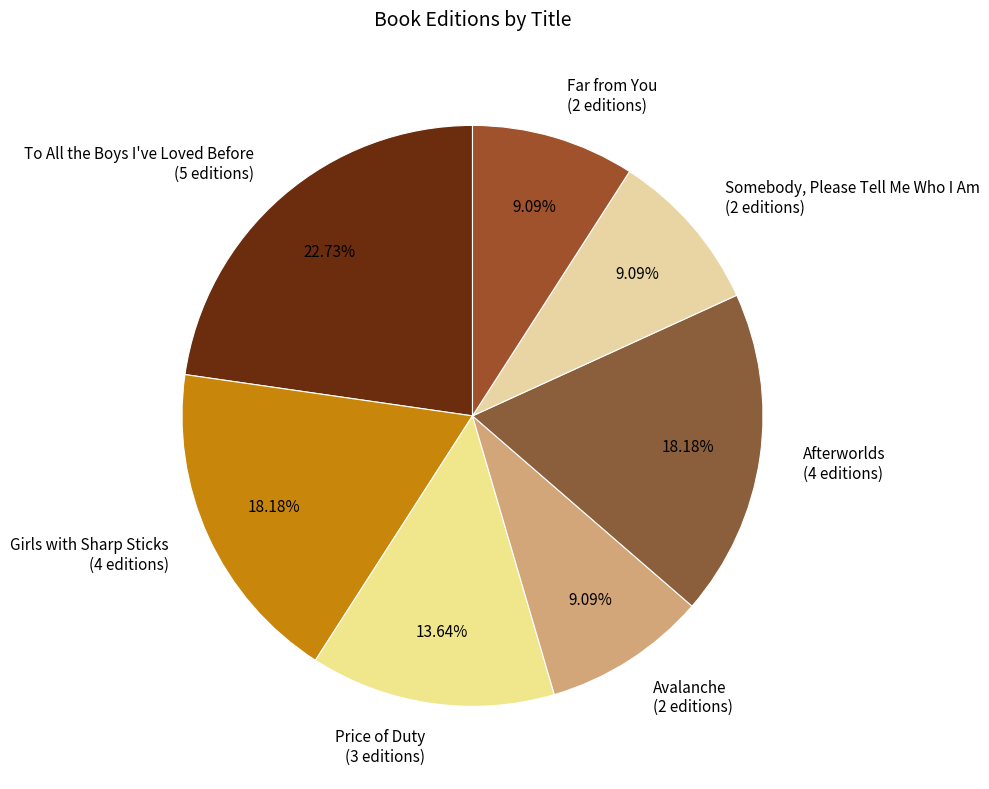

Is the sum of To All the Boys I've Loved Before and Avalanche greater than half?

No